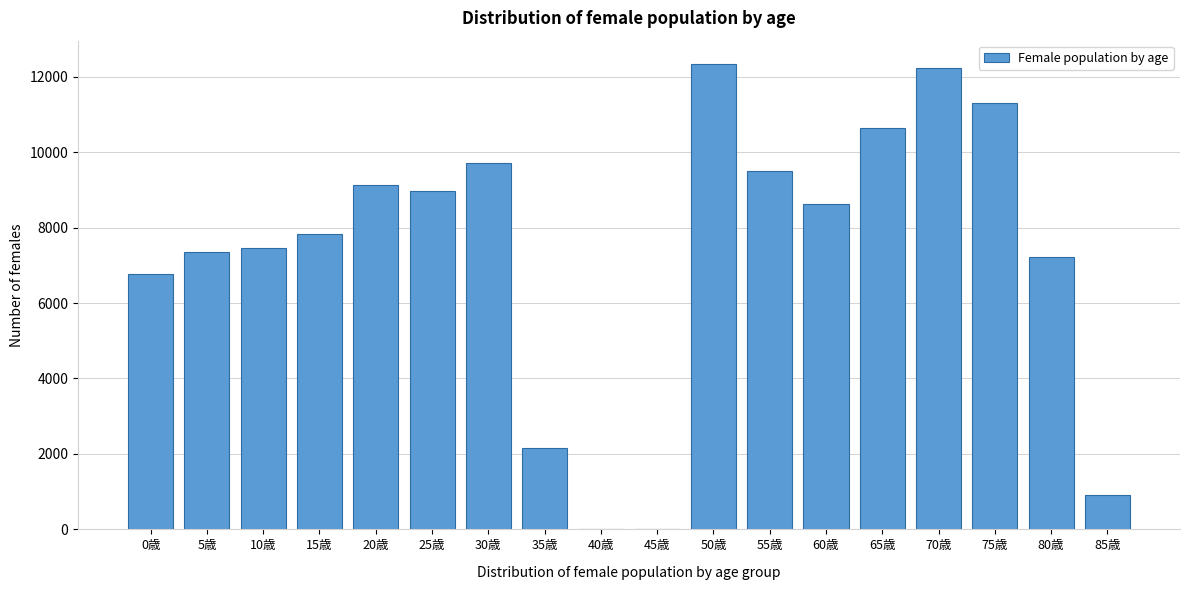

Reading left to right, what are all the values shown in this chart?

0歳=6761	5歳=7358	10歳=7455	15歳=7822	20歳=9141	25歳=8962	30歳=9721	35歳=2155	40歳=0	45歳=0	50歳=12337	55歳=9495	60歳=8635	65歳=10637	70歳=12238	75歳=11306	80歳=7207	85歳=913